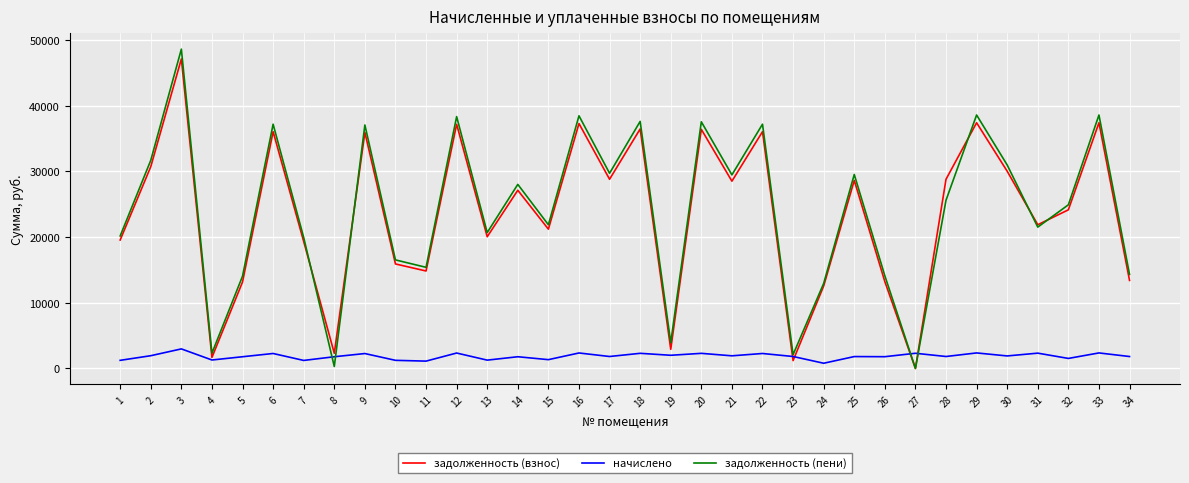

The задолженность (взнос) series shows 13404.2 at 34. True or false?

True